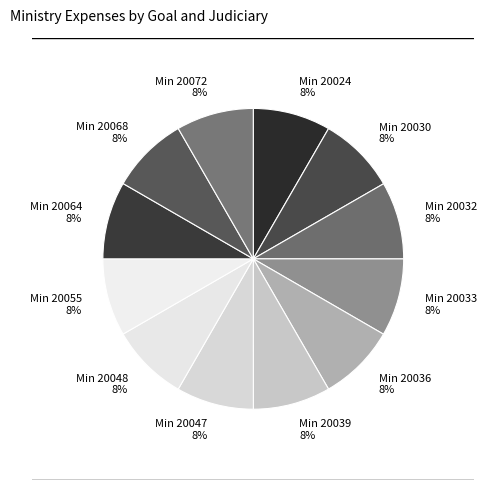

Rank the categories by value from lowest to highest.

20036, 20072, 20047, 20039, 20032, 20055, 20024, 20048, 20030, 20033, 20068, 20064